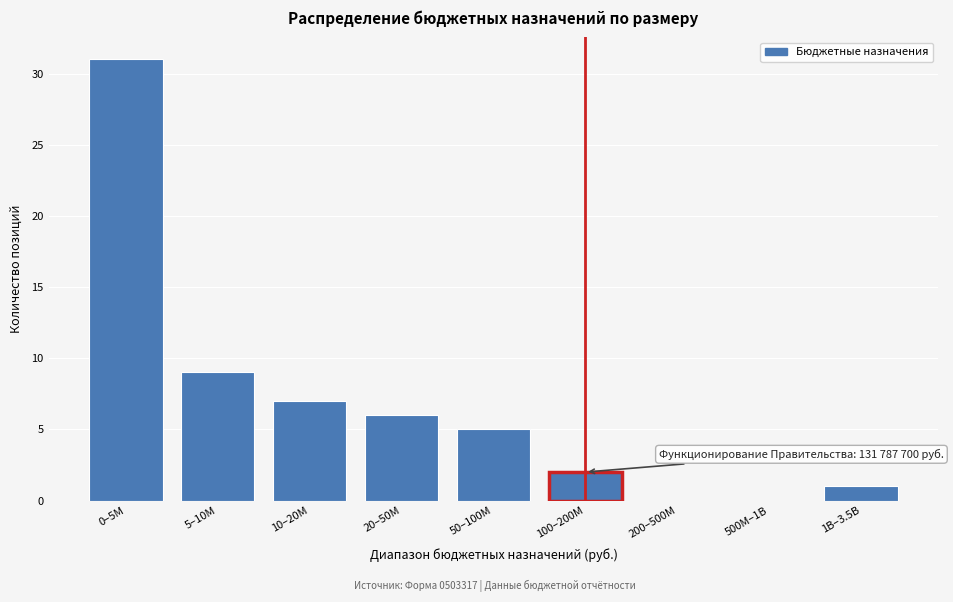

Reading left to right, transcribe all the data shown in this chart.

0–5M=31	5–10M=9	10–20M=7	20–50M=6	50–100M=5	100–200M=2	200–500M=0	500M–1B=0	1B–3.5B=1